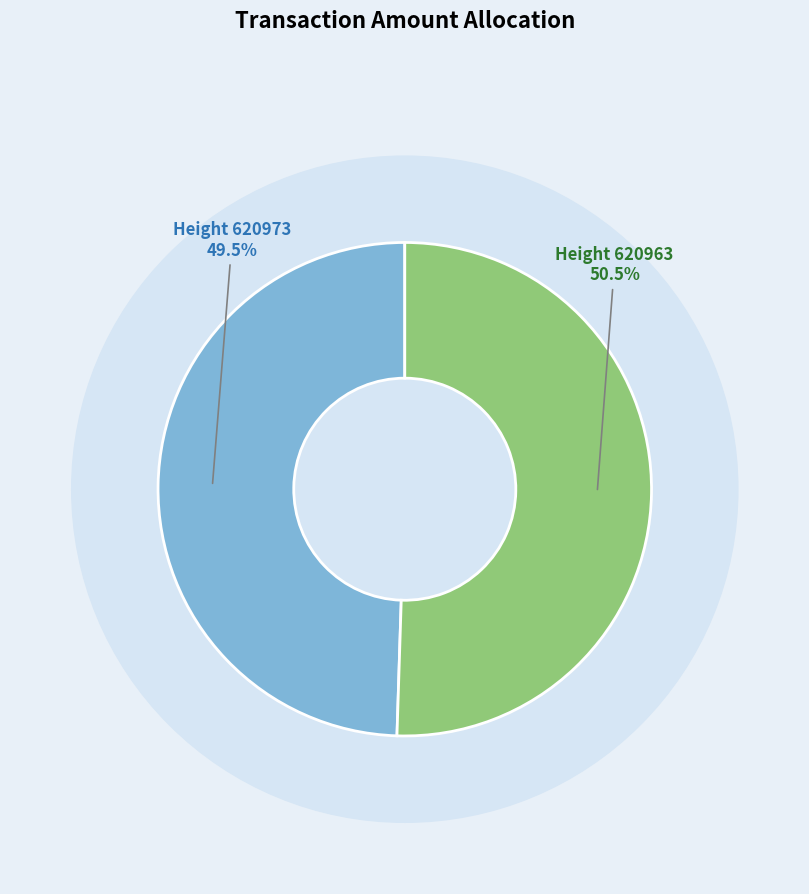

What portion of the pie excludes 620973?

50.5%